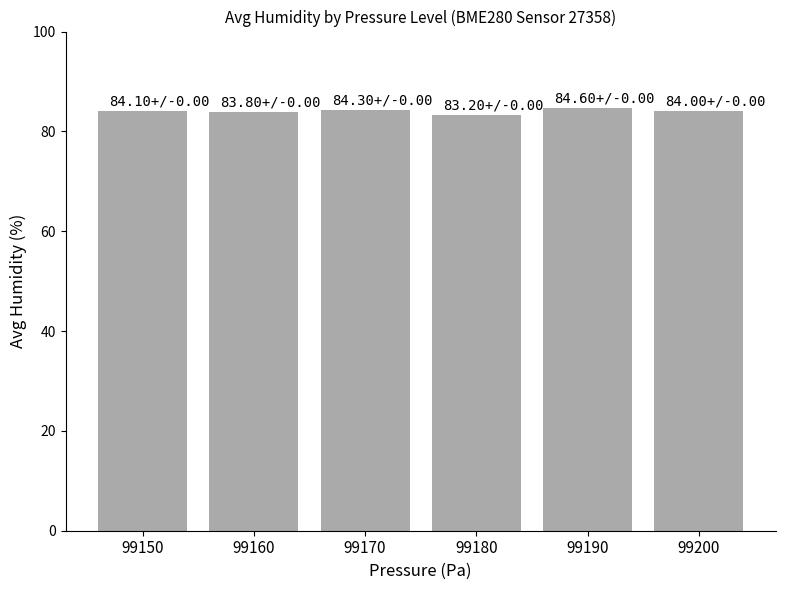

What is the value of the 6th bar from the left?

84.0